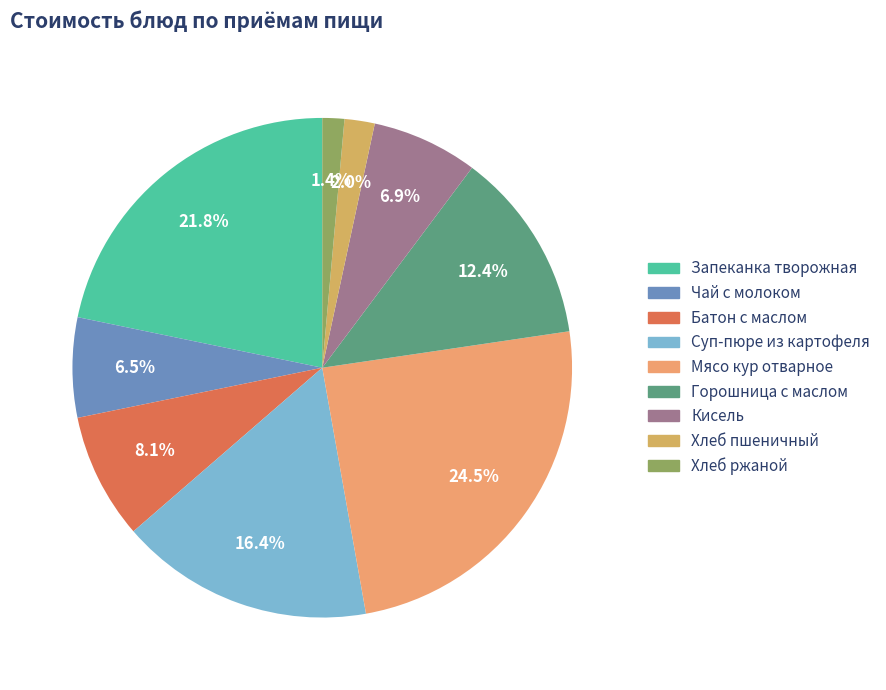

What percentage is the Кисель slice, to the nearest percent?

7%